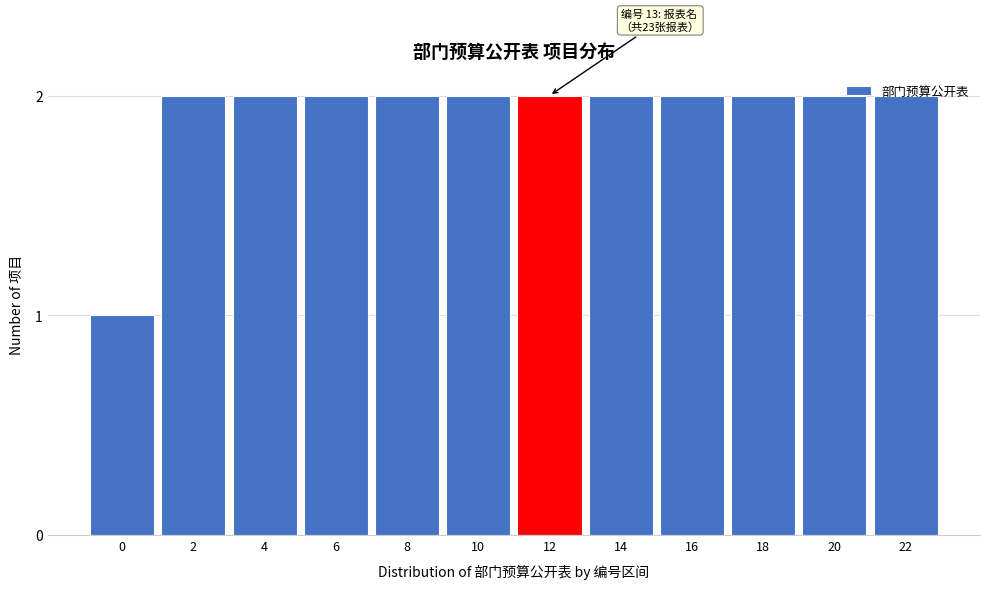

What is the value of the 3rd bar from the left?

2